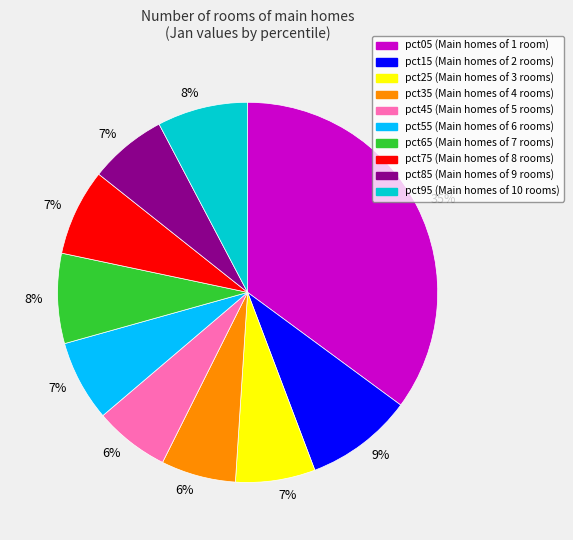

Does pct95 represent more than half of the total?

No